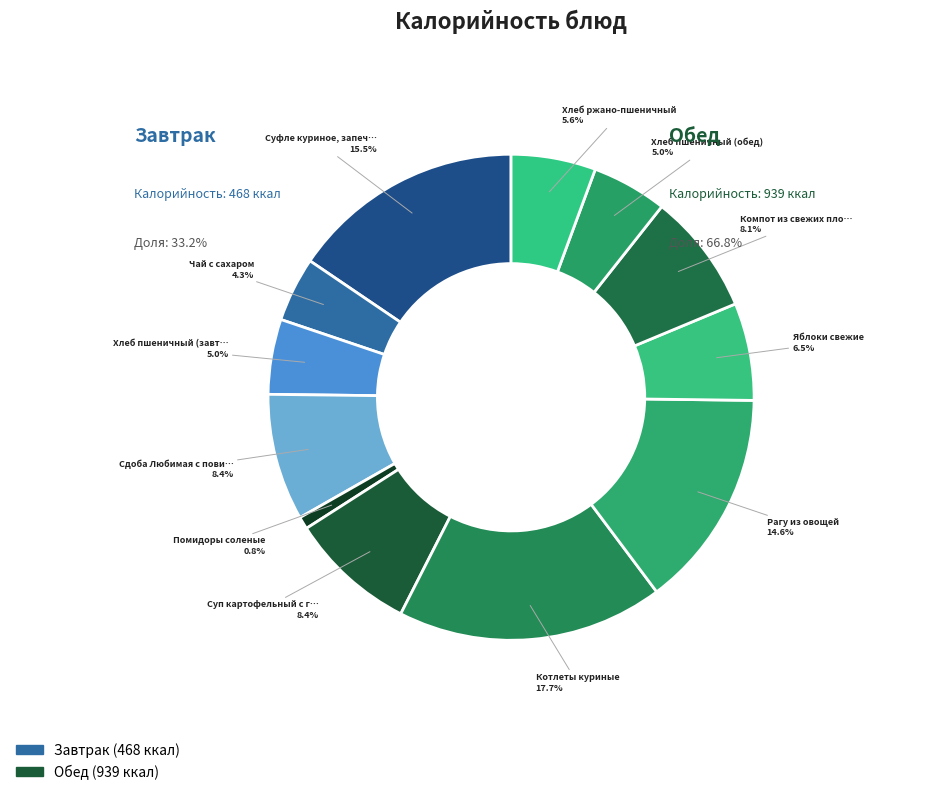

What portion of the pie excludes Чай с сахаром?

95.7%